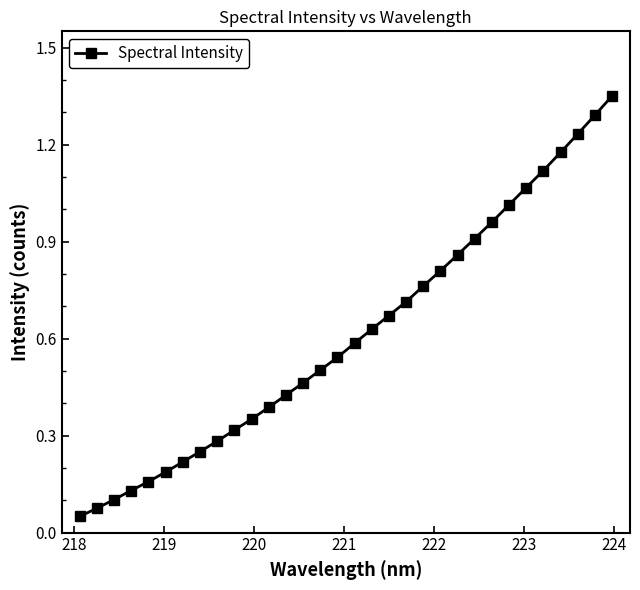

How many lines are shown in the chart?

1